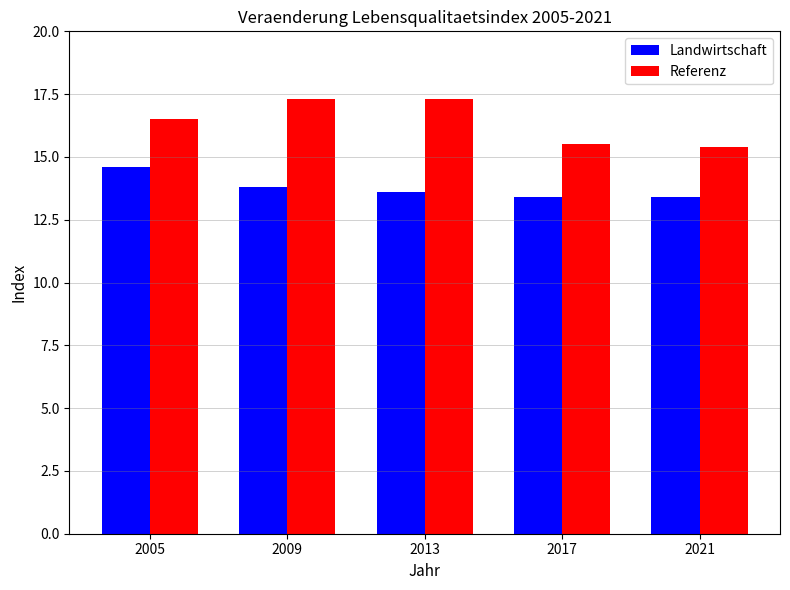

Rank the series by their maximum value, from highest to lowest.

Referenz, Landwirtschaft